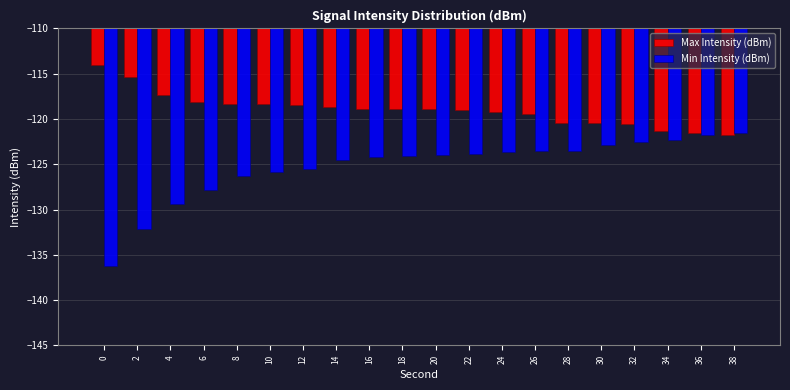

Is the value of Min Intensity (dBm) at 30 greater than the value of Max Intensity (dBm) at 6?

No